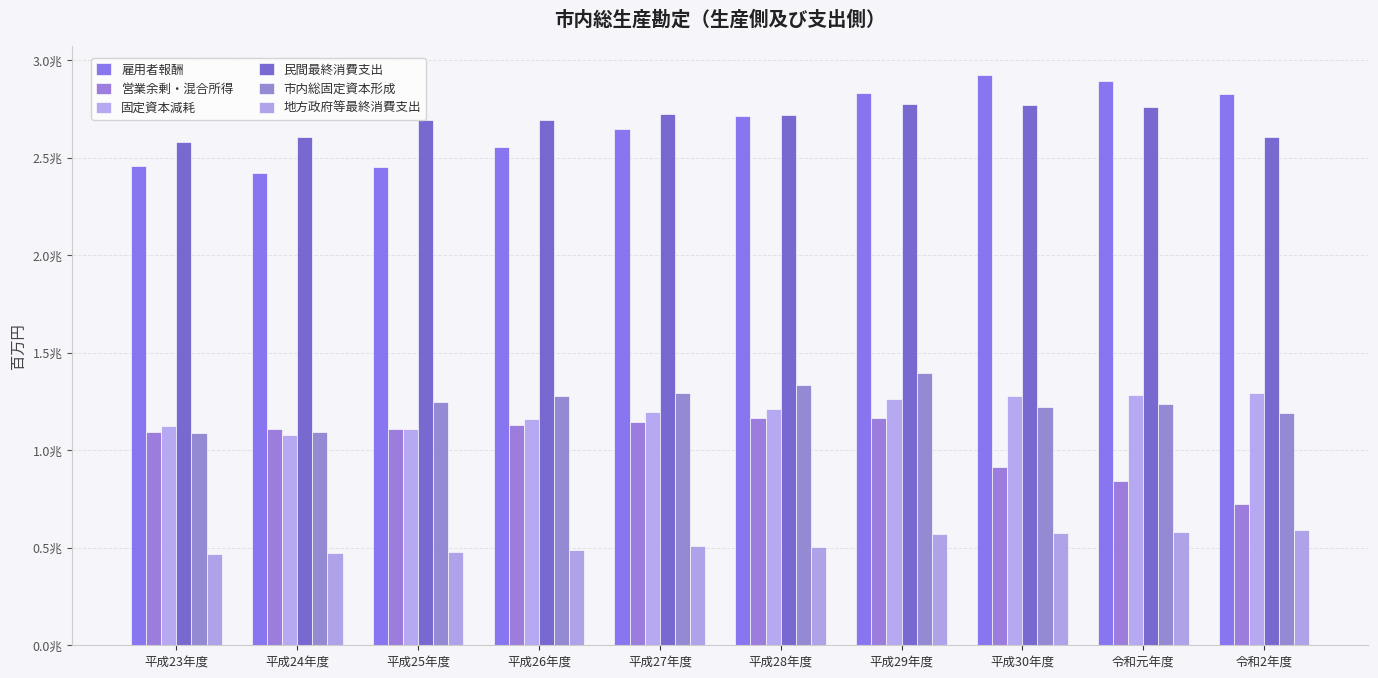

Are the bars grouped side by side (vs. stacked)?

Yes